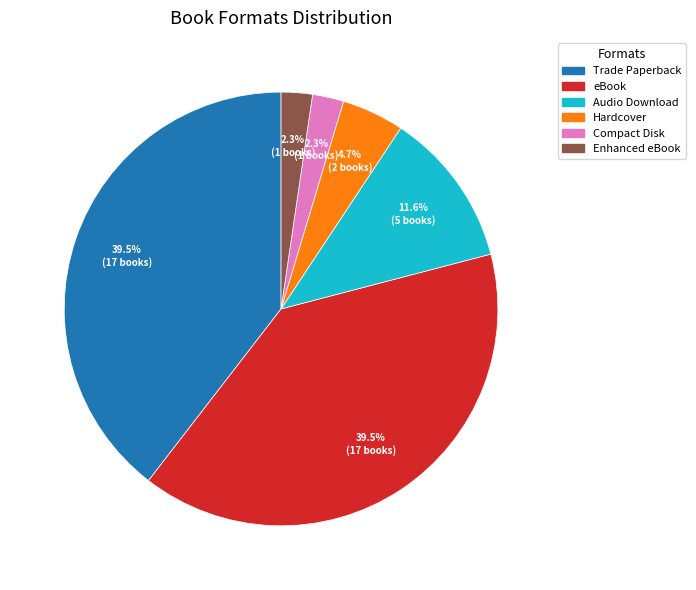

Is it true that Enhanced eBook is 2% of the pie?

True